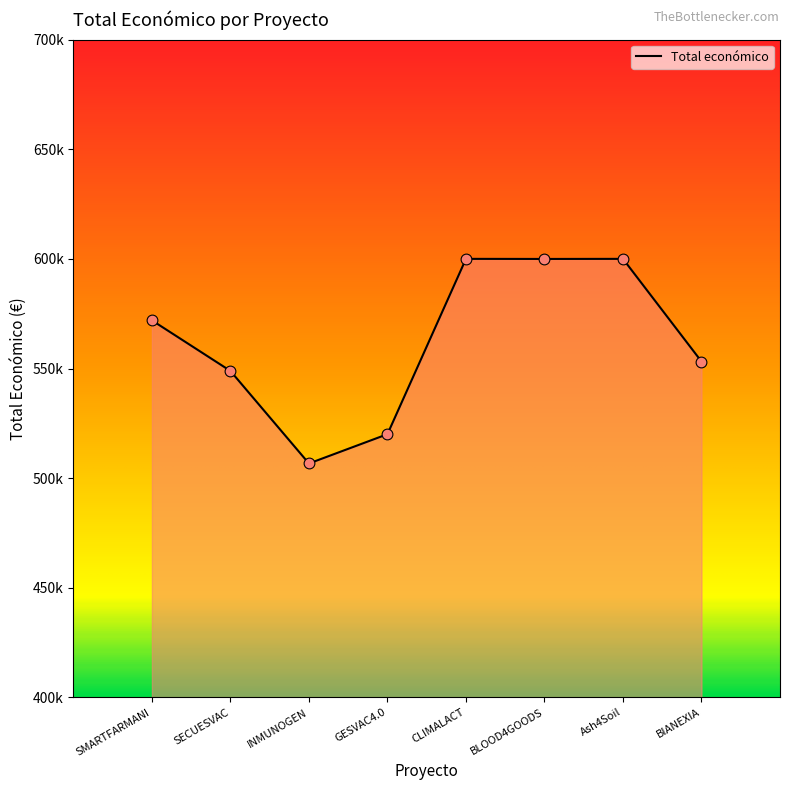

What is the change in value from BLOOD4GOODS to BIANEXIA?

-46764